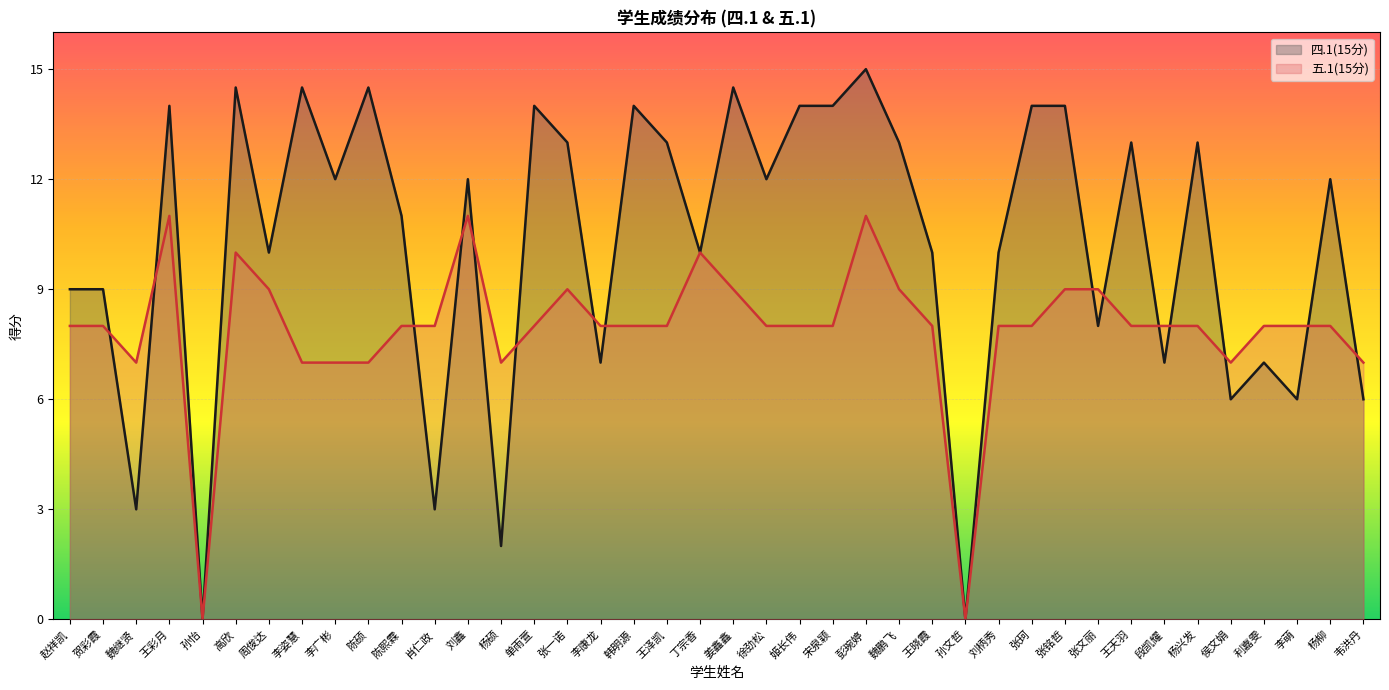

What is the spread (max minus min) of values at 侯文娟?

1.0